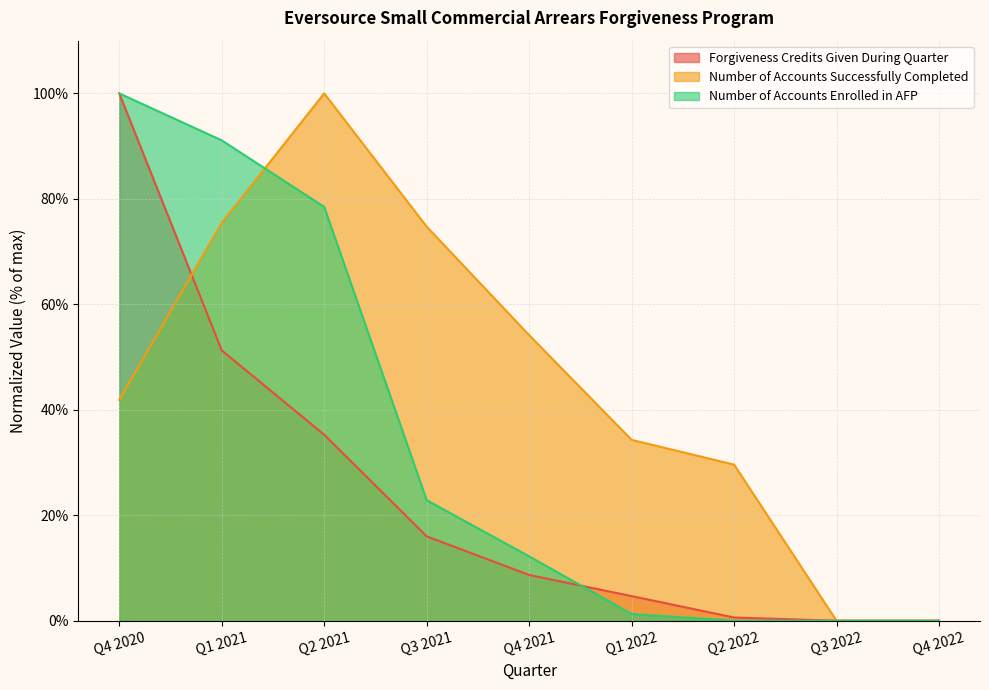

Which category has the lowest value in the Forgiveness Credits Given During Quarter series?

Q3 2022